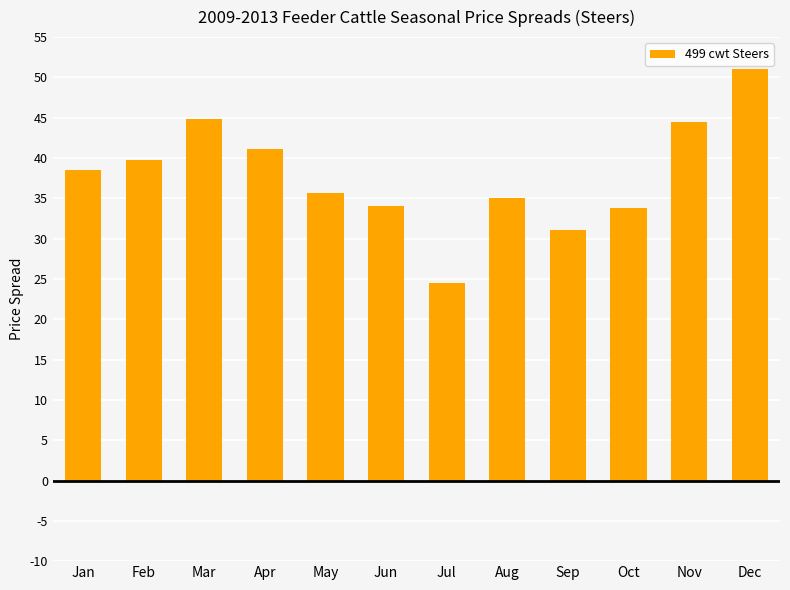

Count the number of values greater than 38.

6